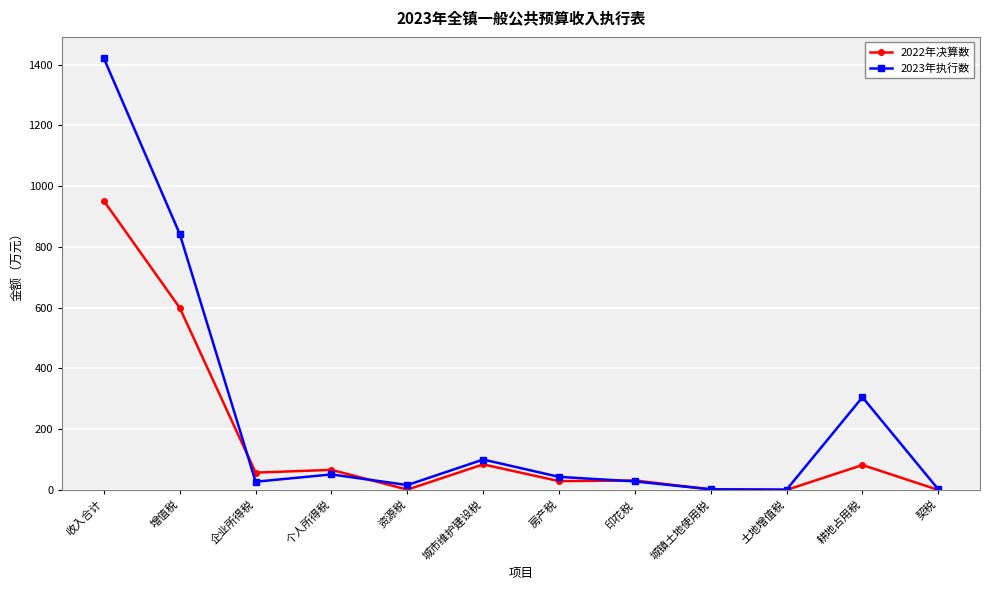

What is the difference between the highest and lowest values at 印花税?

3